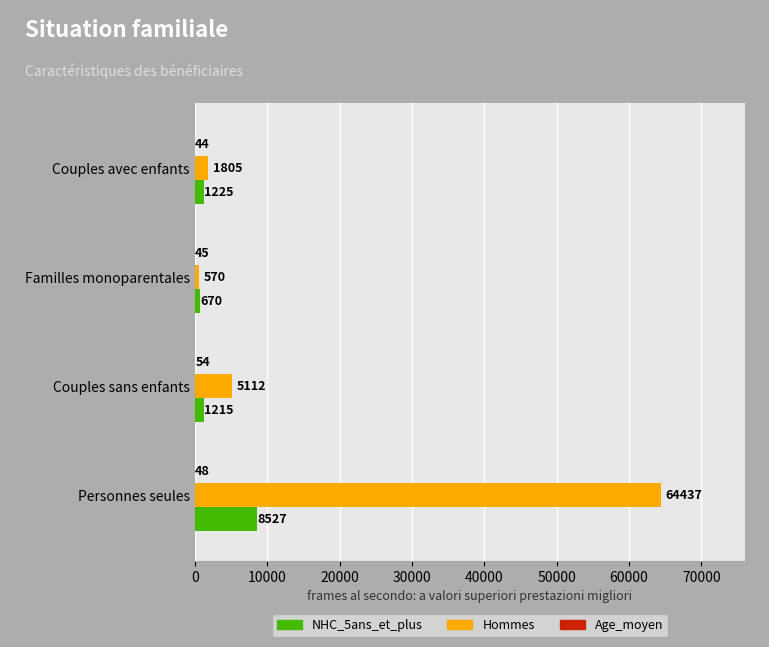

Which category has the highest value in the Hommes series?

Personnes seules